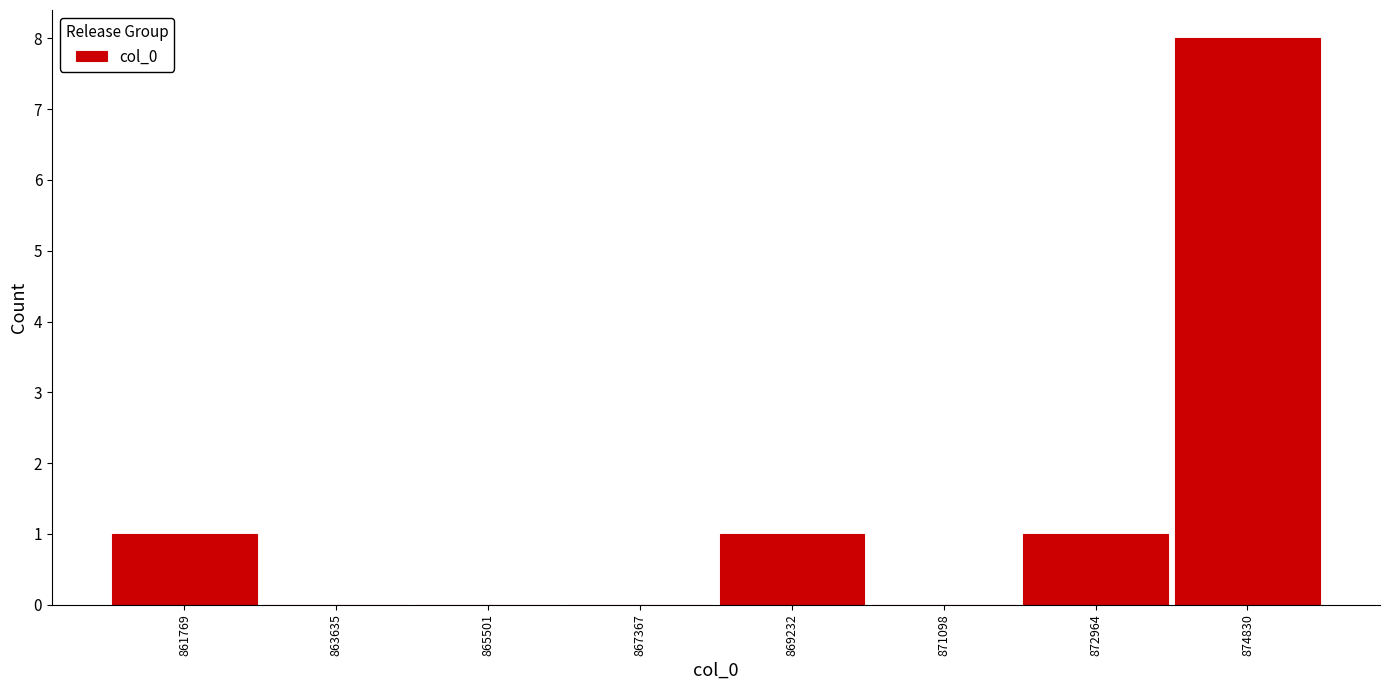

Reading left to right, list every bar in this chart as the range it spans on the x-axis followed by its height. Neither the bar edges nor the heights are printed on the chart, so give them approximately, as read against the axes.

860800 to 862800: 1
862800 to 864600: 0
864600 to 866400: 0
866400 to 868400: 0
868400 to 870200: 1
870200 to 872000: 0
872000 to 873800: 1
873800 to 875800: 8